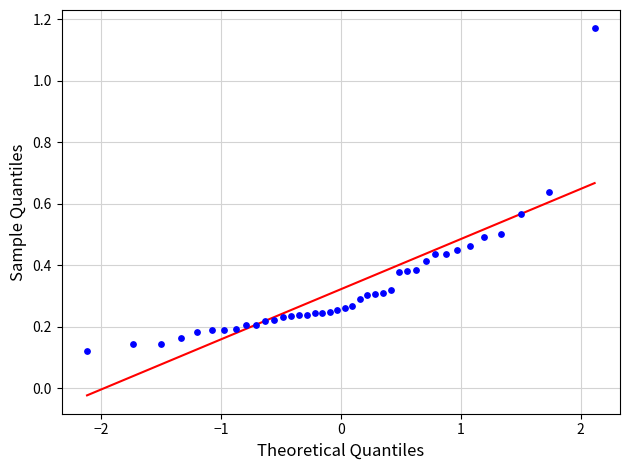

What is the range of X values (max minus min)?

4.2